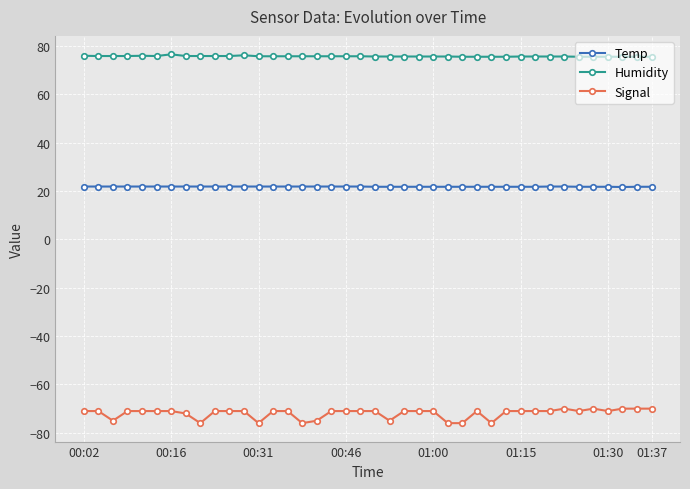

True or false: Signal has more than 2 interior local peaks.

True